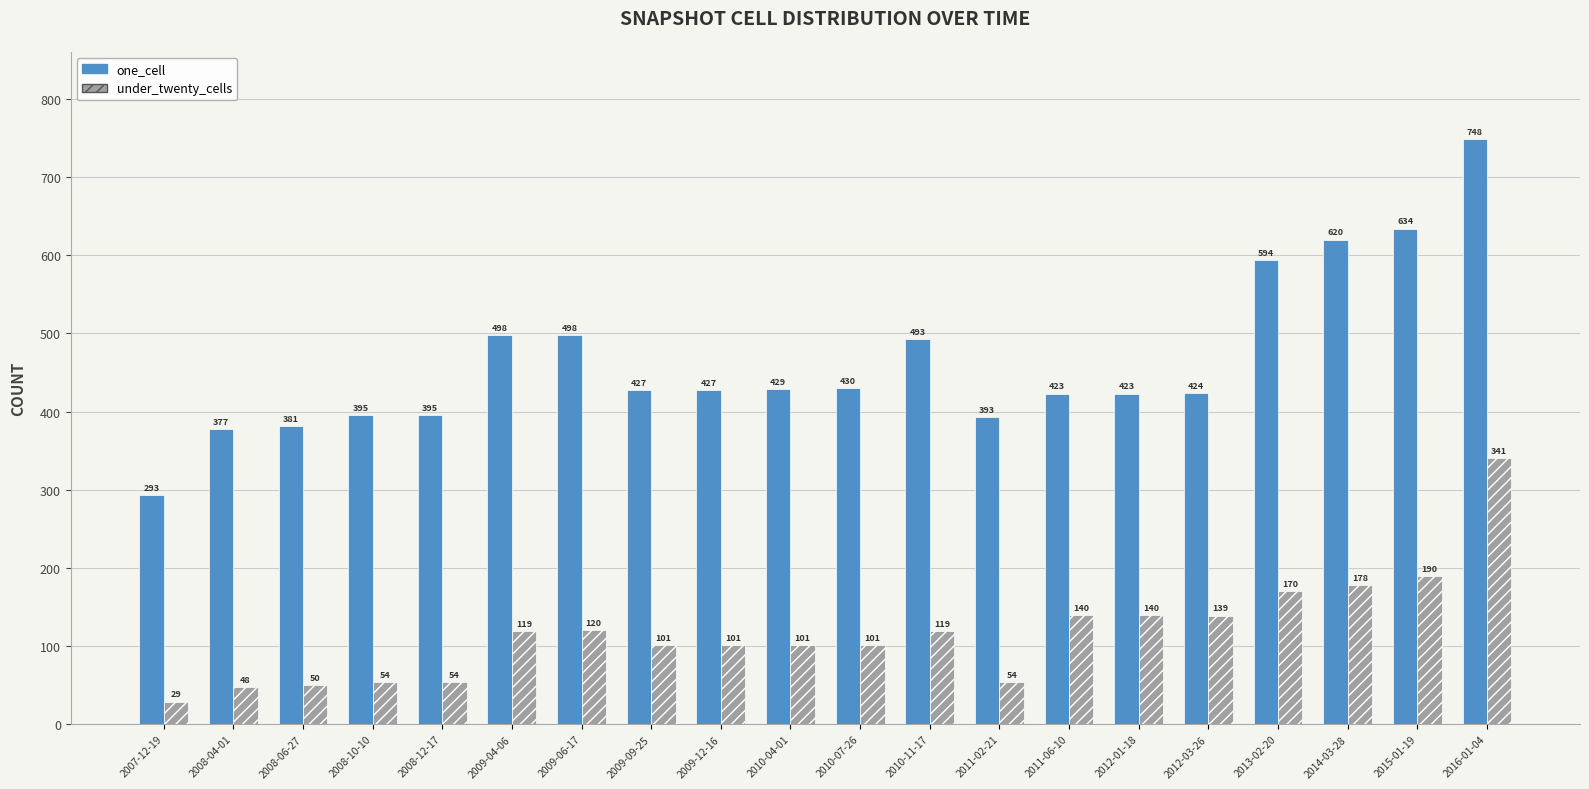

What is the sum of the under_twenty_cells values at 2012-03-26 and 2009-06-17?

259